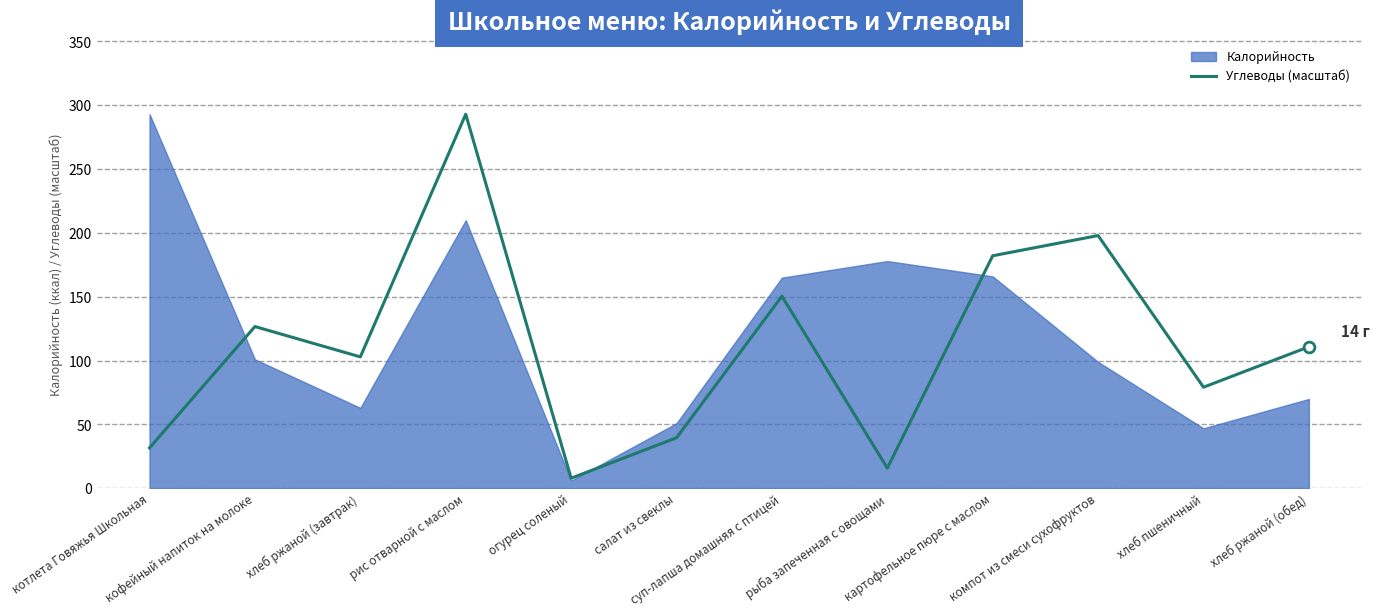

Which has a higher value, суп-лапша домашняя с птицей or кофейный напиток на молоке?

суп-лапша домашняя с птицей